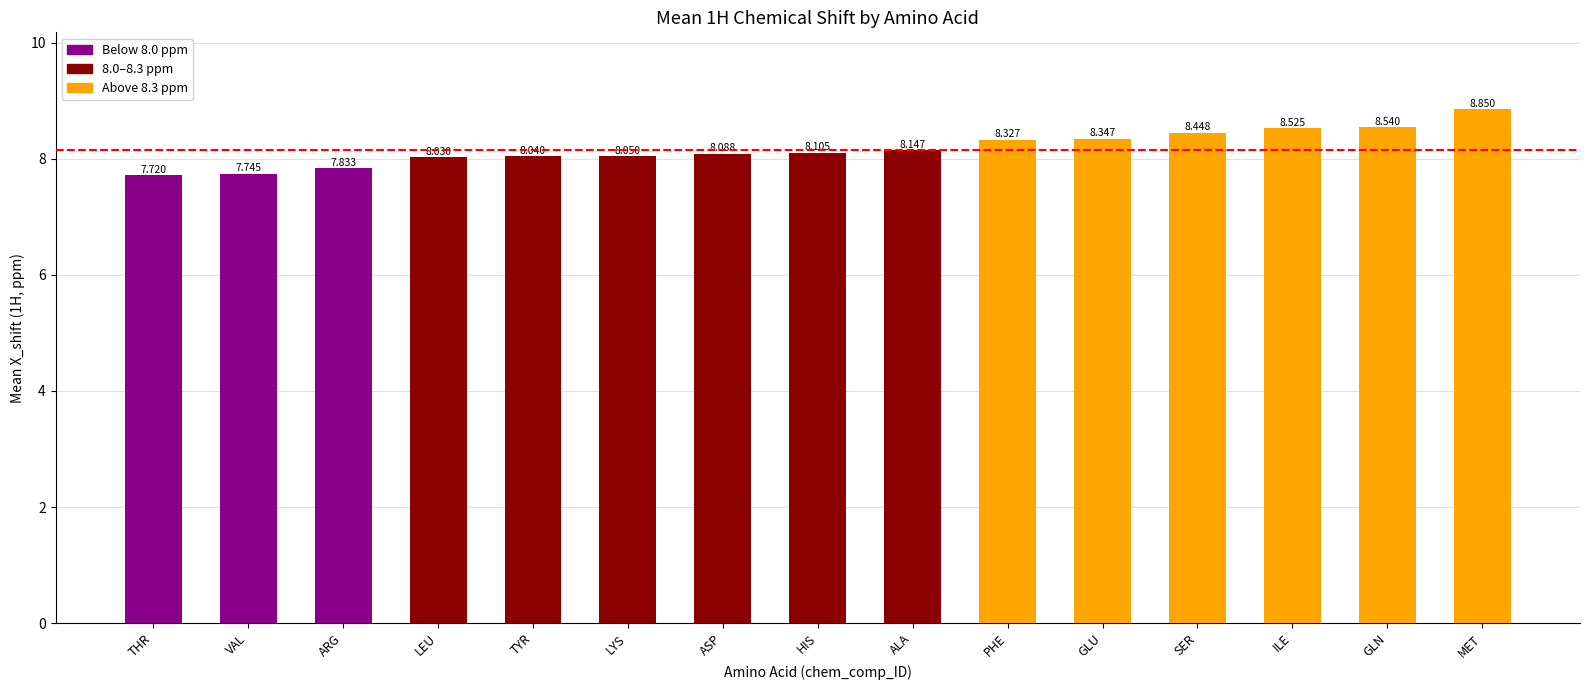

How many bars are there in total?

15